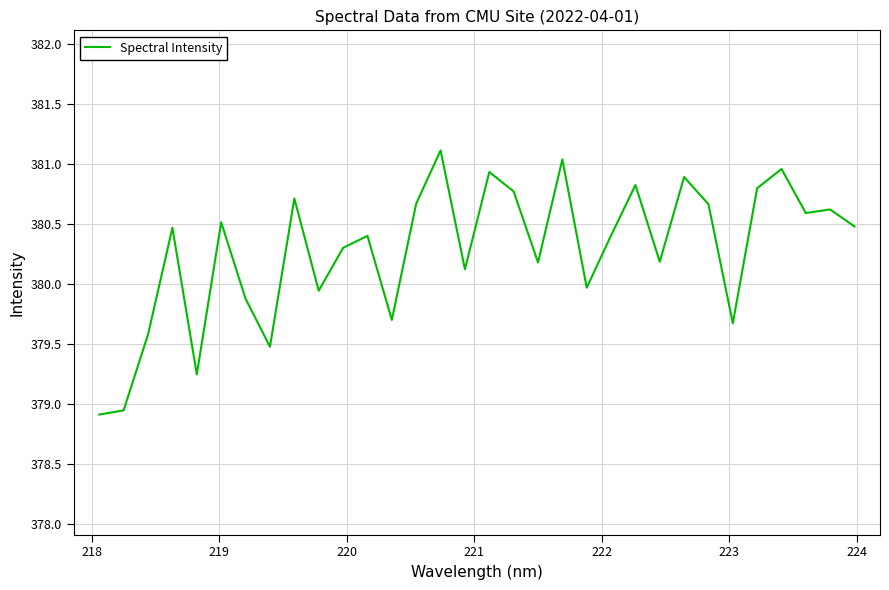

What is the maximum value shown in the chart?

381.1